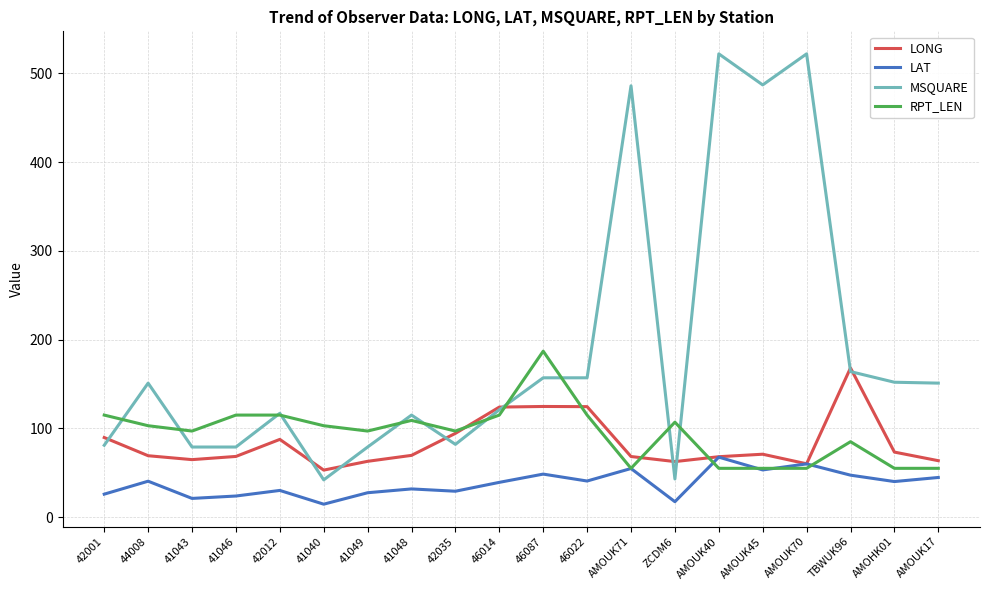

What is the highest value of the LONG series?

168.1